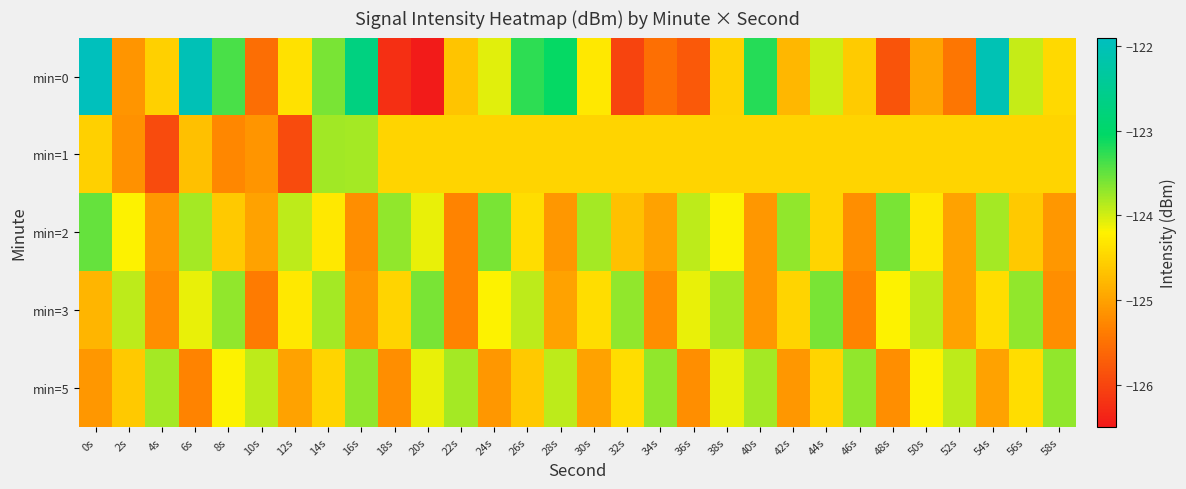

Which series changed the most between 0s and 34s?

min=0